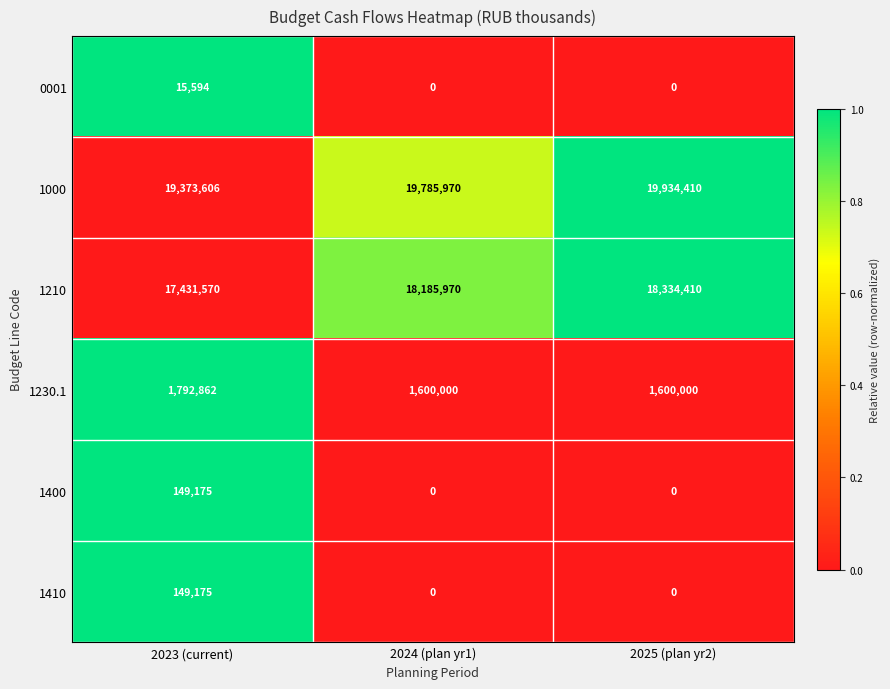

What is the maximum value for 1410?

149175